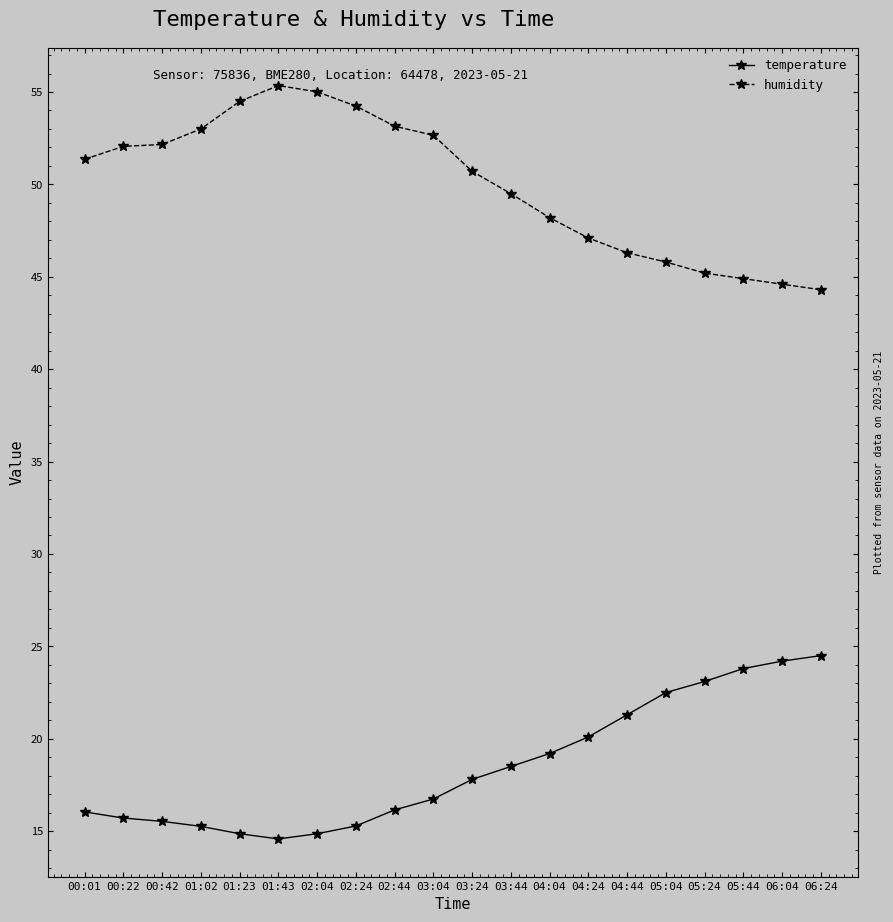

True or false: temperature and humidity intersect in this chart.

False